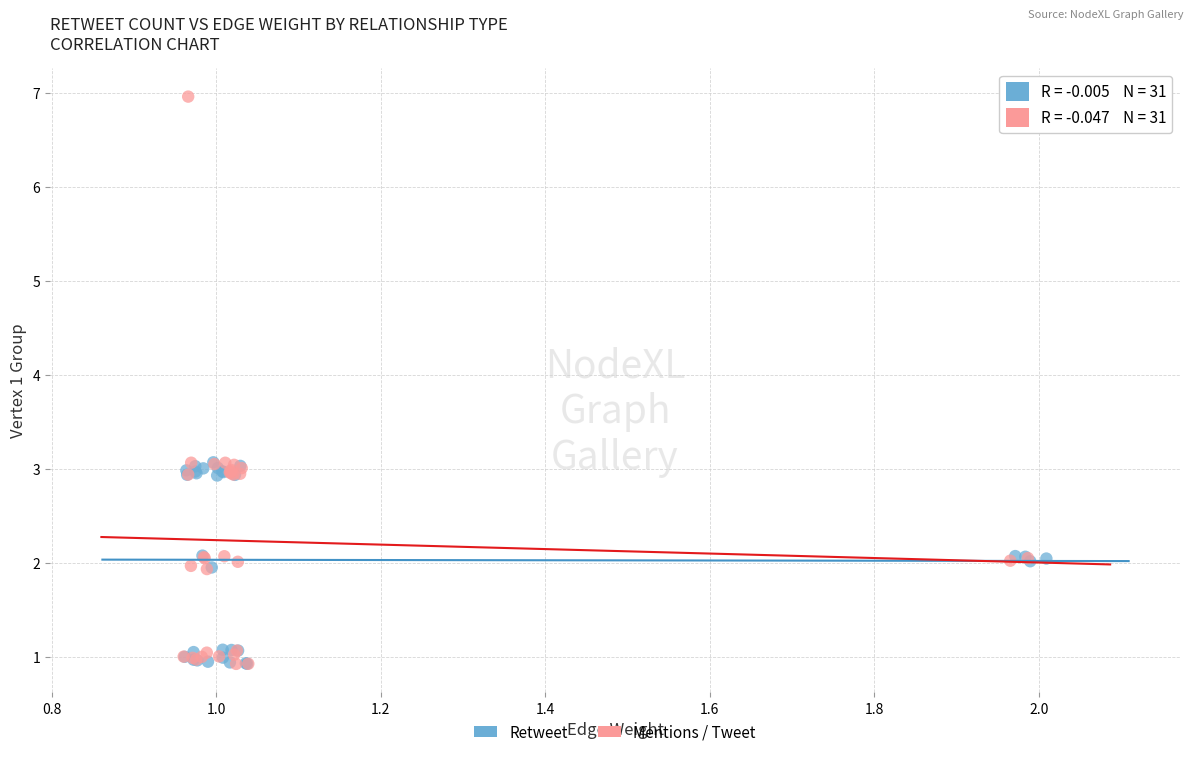

Which series contains the highest Y value?

Mentions / Tweet